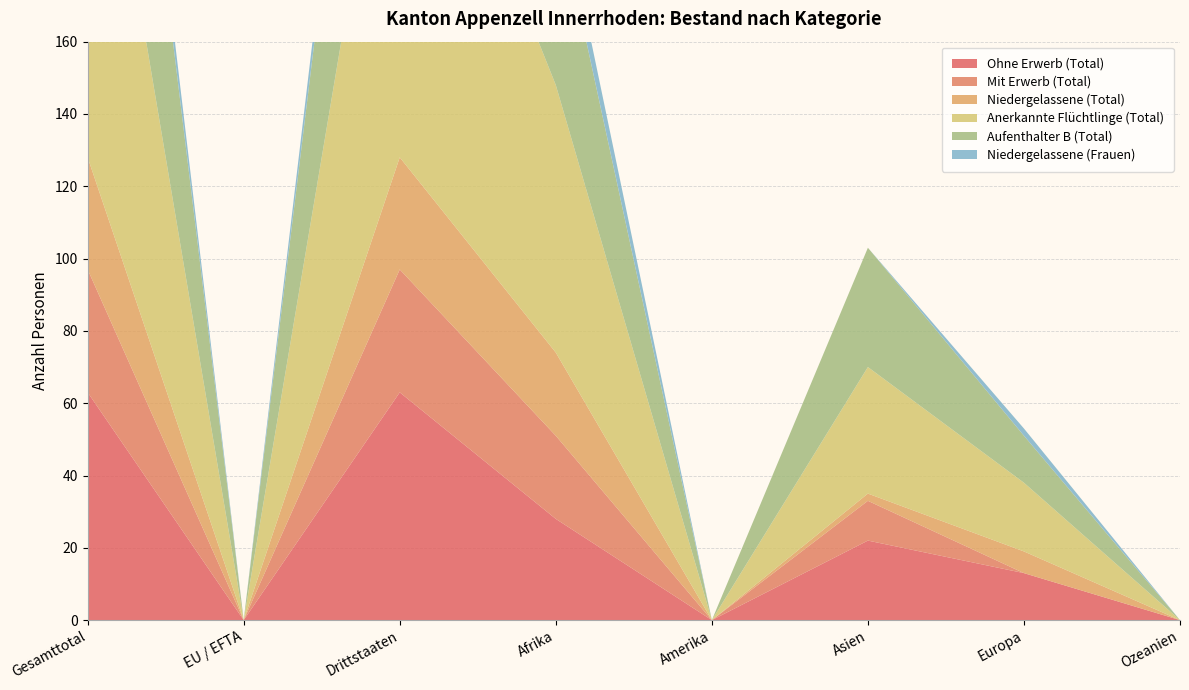

Reading left to right, extract all data points from this chart.

Ohne Erwerb (Total): 63	0	63	28	0	22	13	0
Mit Erwerb (Total): 34	0	34	23	0	11	0	0
Niedergelassene (Total): 31	0	31	23	0	2	6	0
Anerkannte Flüchtlinge (Total): 128	0	128	74	0	35	19	0
Aufenthalter B (Total): 97	0	97	51	0	33	13	0
Niedergelassene (Frauen): 10	0	10	8	0	0	2	0